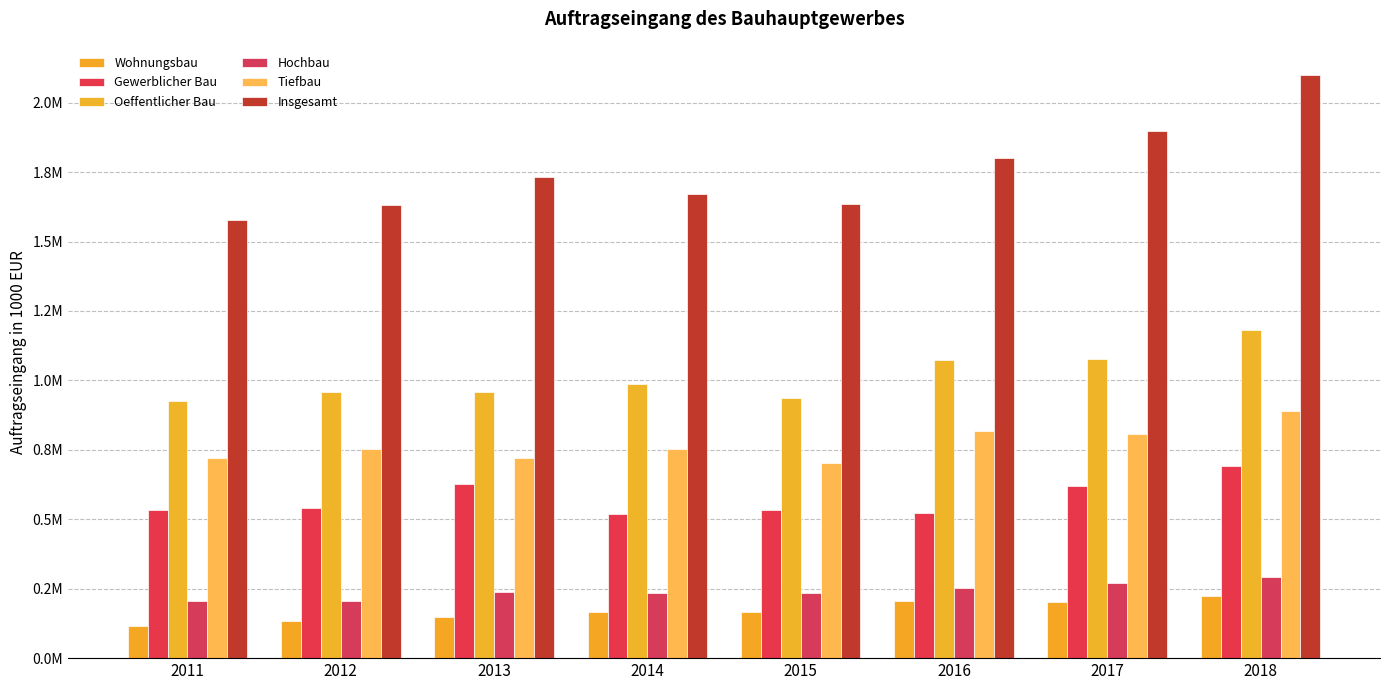

Does the chart contain any negative values?

No